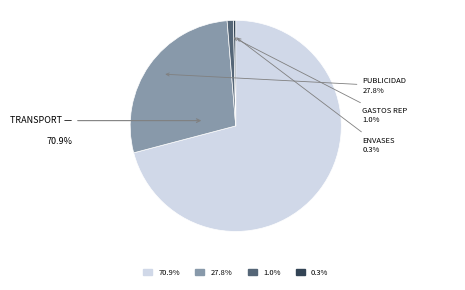

Is there any slice that represents more than half of the pie?

Yes